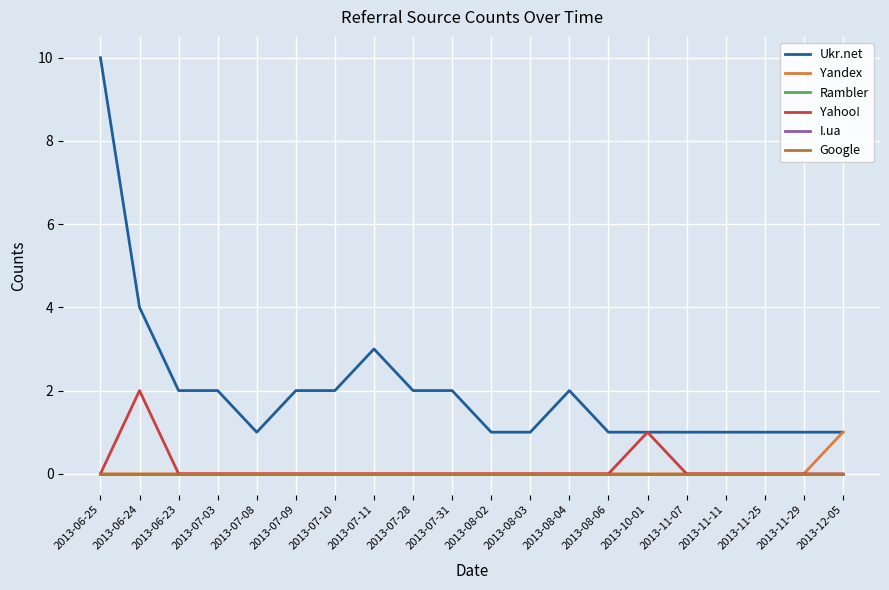

Does the chart have visible grid lines?

Yes